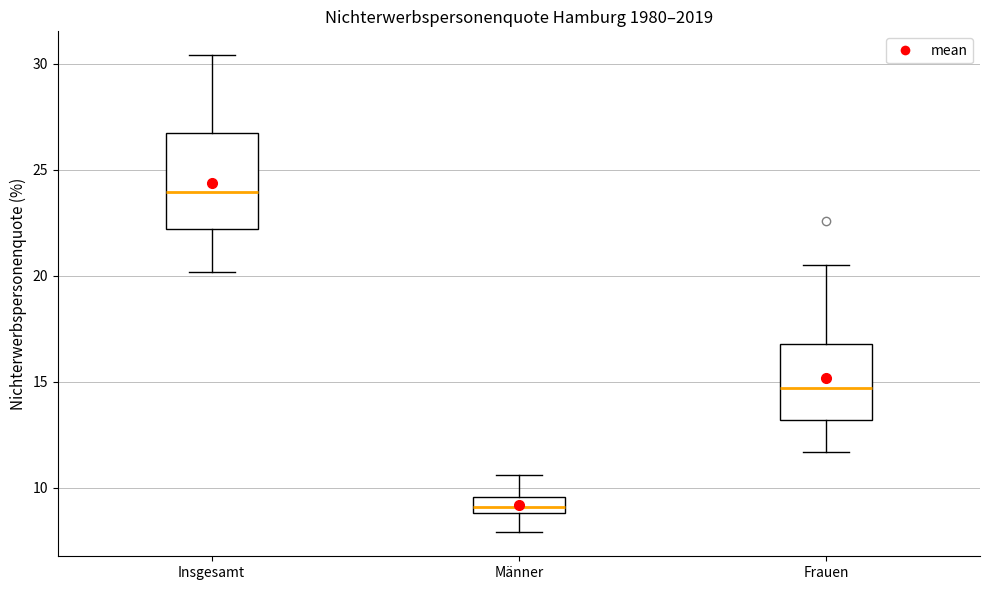

Reading left to right, transcribe this box plot: for each box, give where its median line is, the range the box spans, and where its two whiskers end, as read against the y-axis. The values are not printed on the chart, so give them approximately, as read against the axis.

Insgesamt: median 24.0, box 22.0 to 27.0, whiskers 20.0 to 30.5
Männer: median 9.0 (inside the box), box 9.0 to 9.5, whiskers 8.0 to 10.5
Frauen: median 14.5, box 13.0 to 17.0, whiskers 11.5 to 20.5